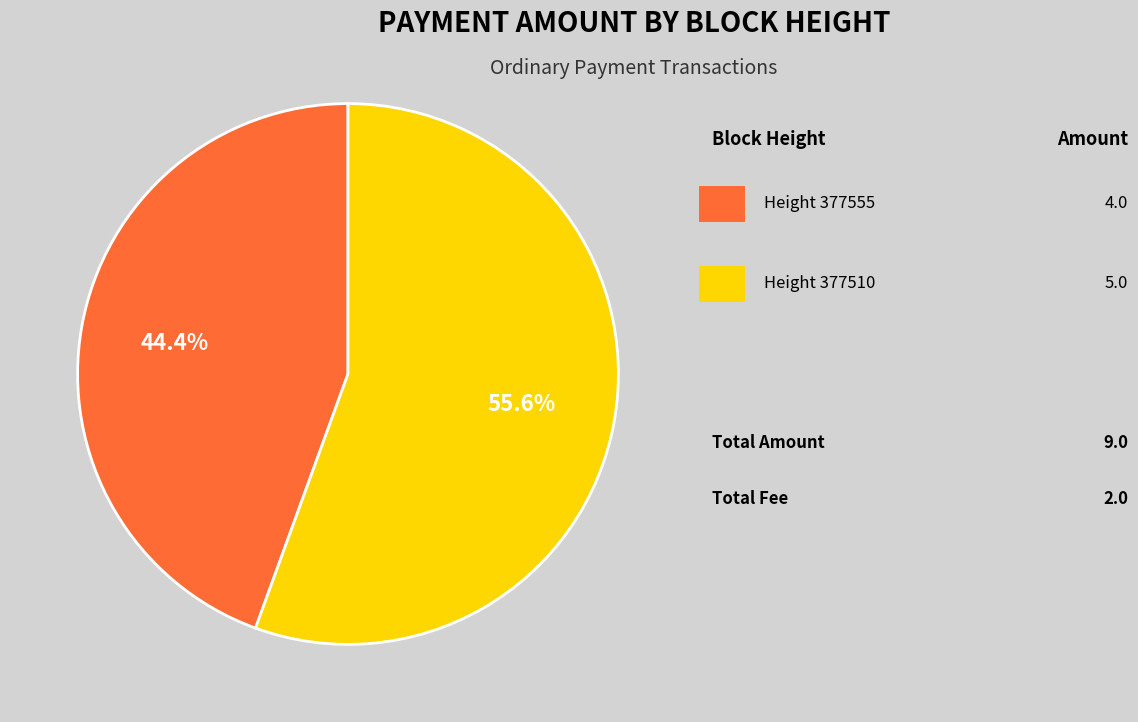

Does any single category account for the majority?

Yes